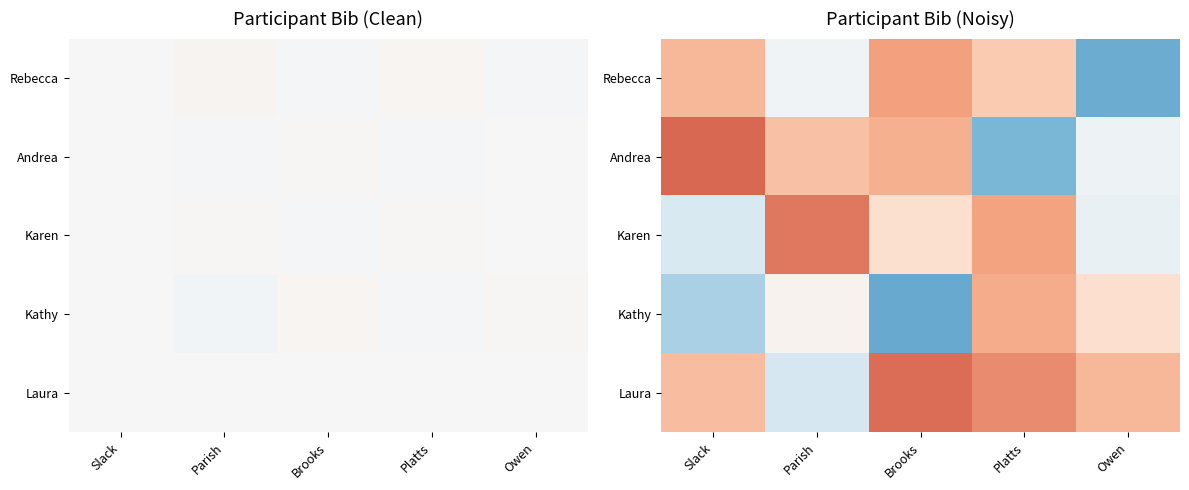

Where does the Karen series first go above 0?

Parish